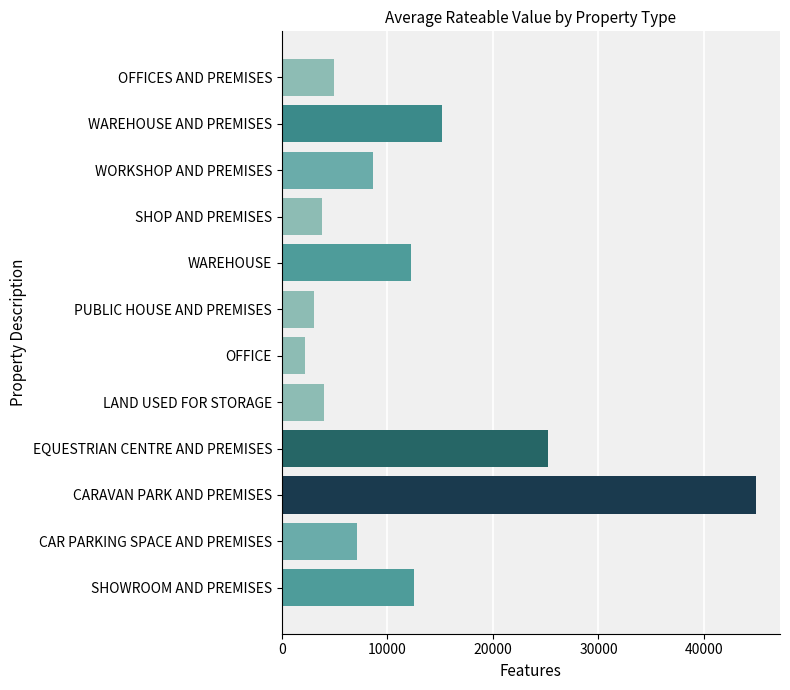

What is the average value?

11983.5